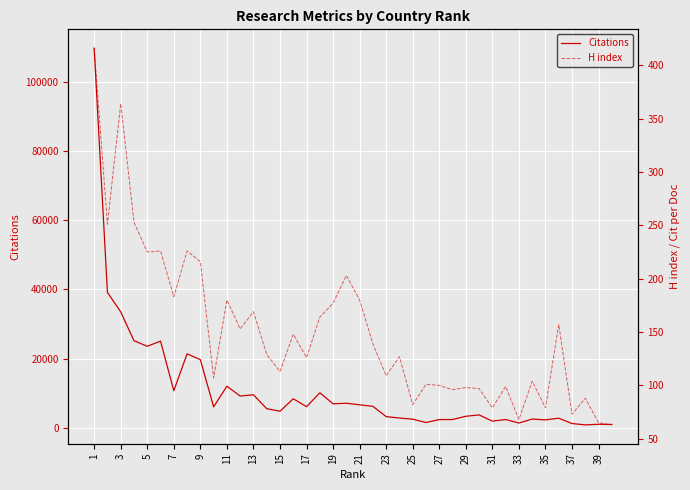

What is the maximum value for H index?

416